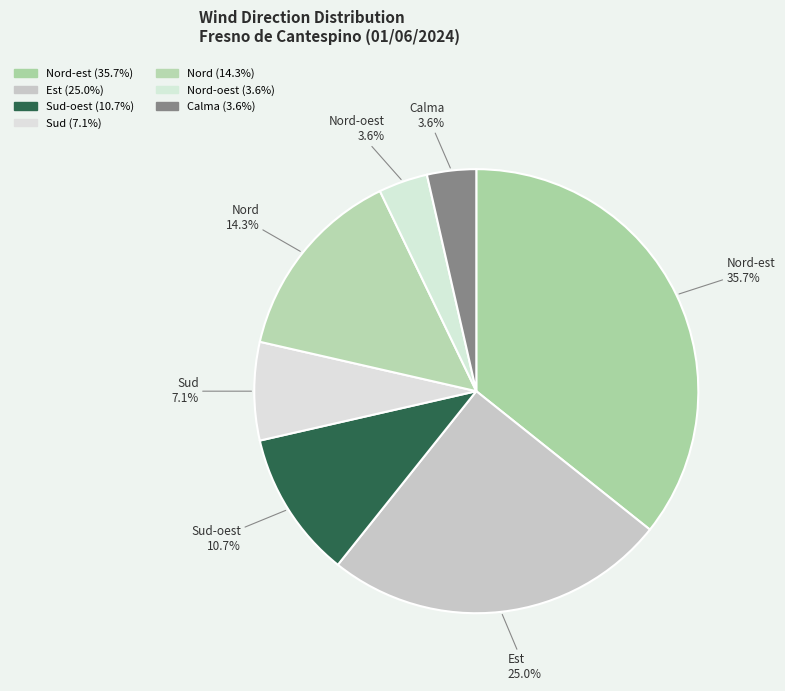

What portion of the pie excludes Sud-oest?

89.3%